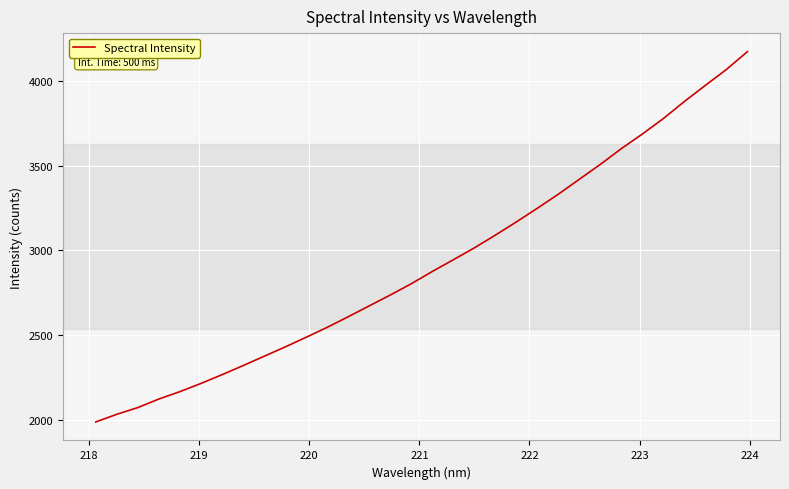

What is the difference between the maximum and minimum values?

2189.8